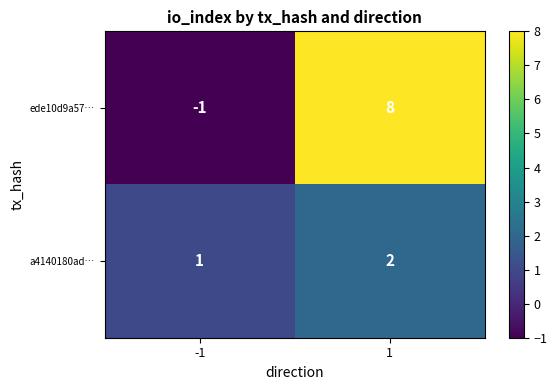

Which series has the largest total across all categories?

ede10d9a57…